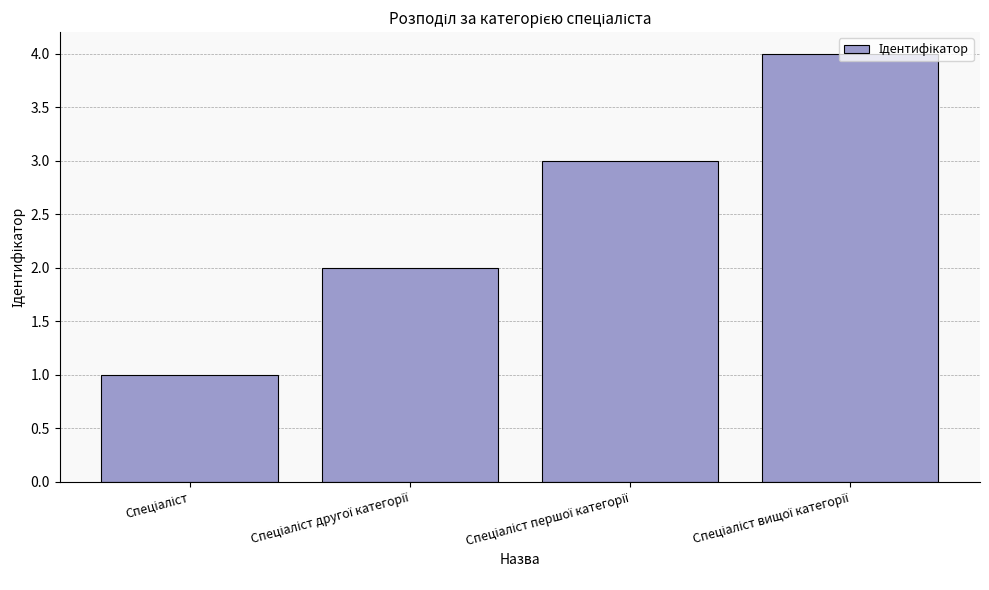

Reading left to right, what are all the values shown in this chart?

1	2	3	4